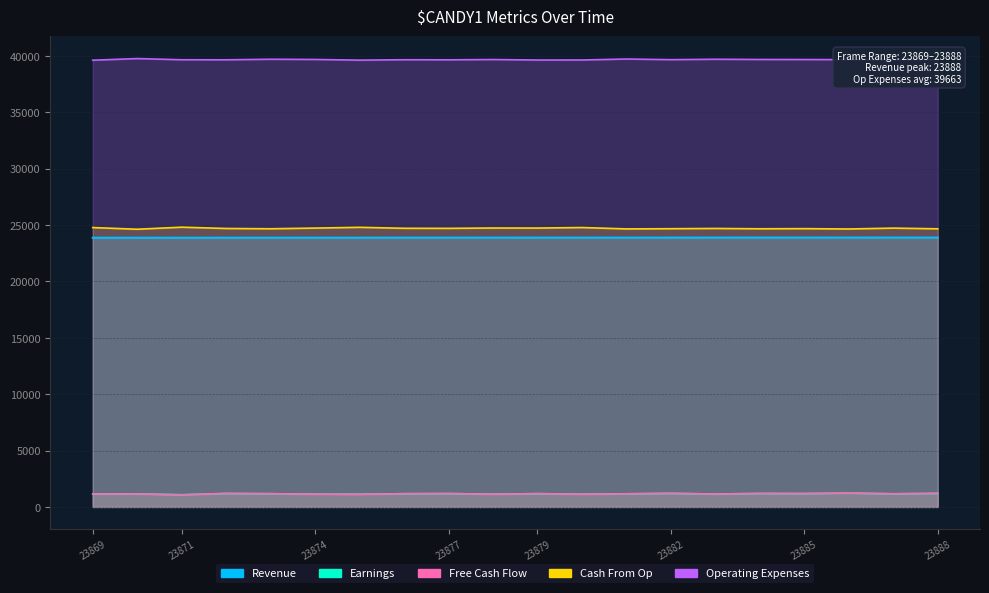

At which category is the sum across all series the highest?

23886